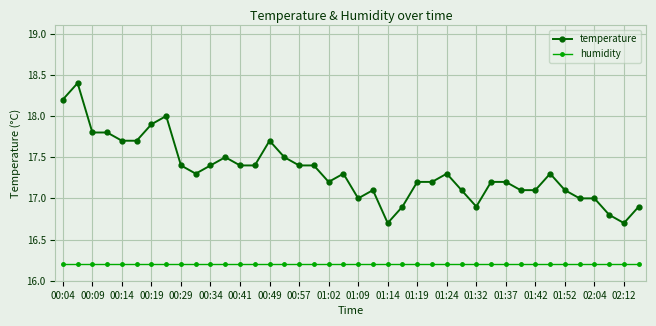

Which series has the widest spread of values?

temperature